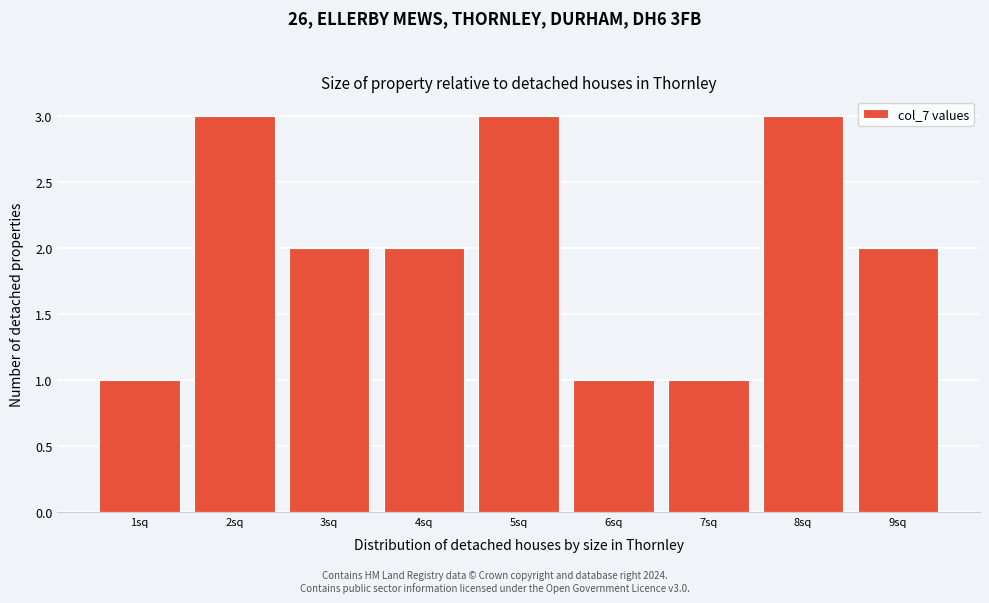

Reading left to right, transcribe all the data shown in this chart.

1	3	2	2	3	1	1	3	2